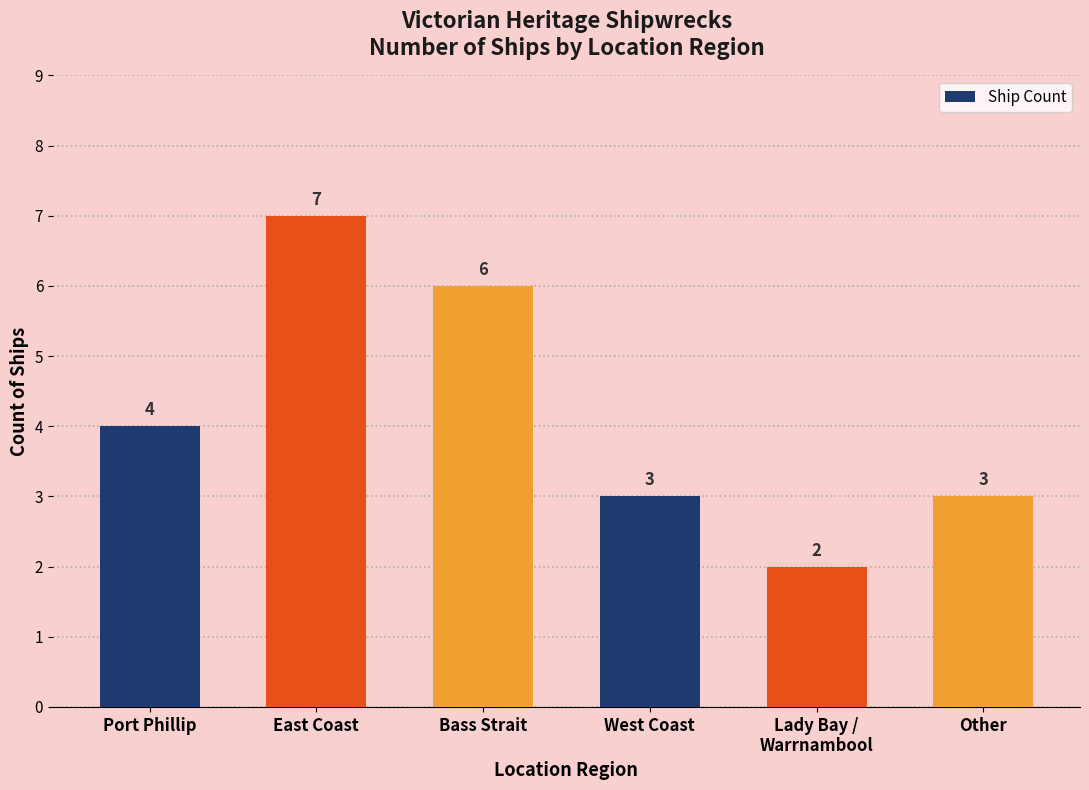

What is the value of the 5th bar from the left?

2